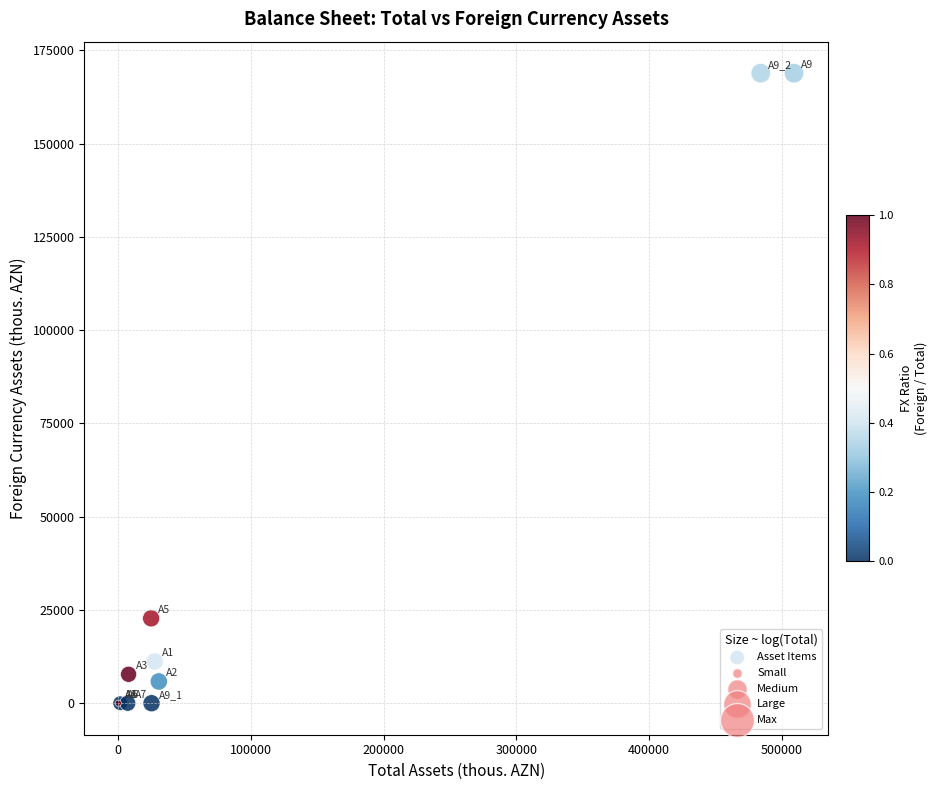

What Y value in the scatter plot is closest to 84431?

22749.8